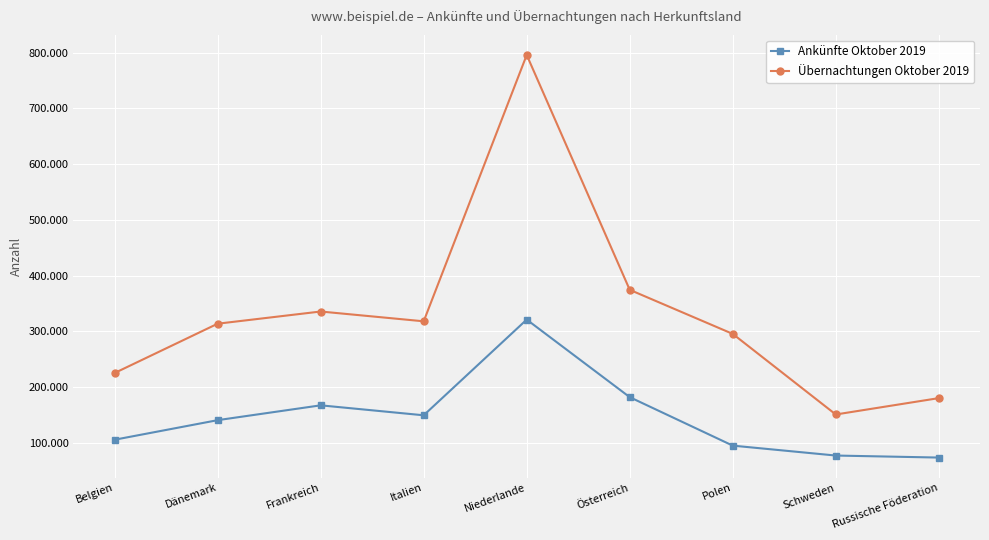

Is this an area chart (filled region under the line)?

No